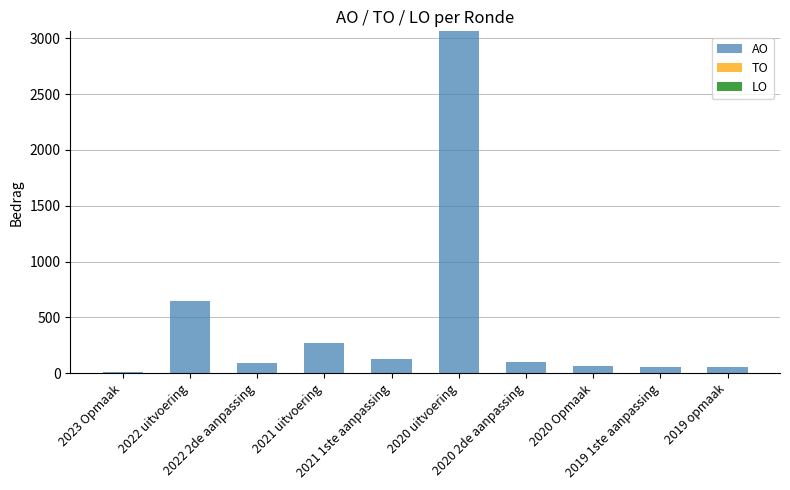

What is the difference between the second highest and minimum values?

641